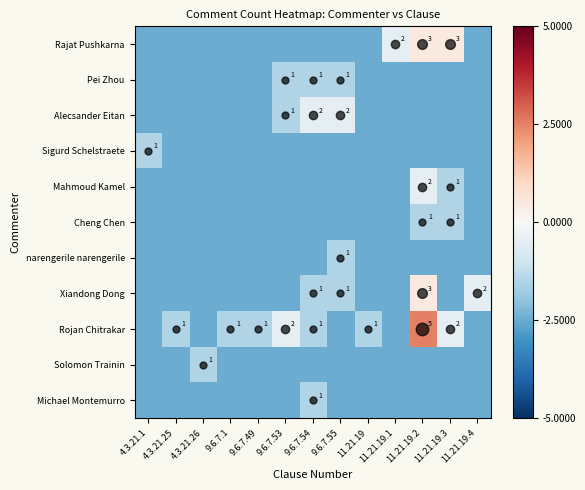

The value of Cheng Chen at 11.21.19.3 is 1.0. True or false?

True